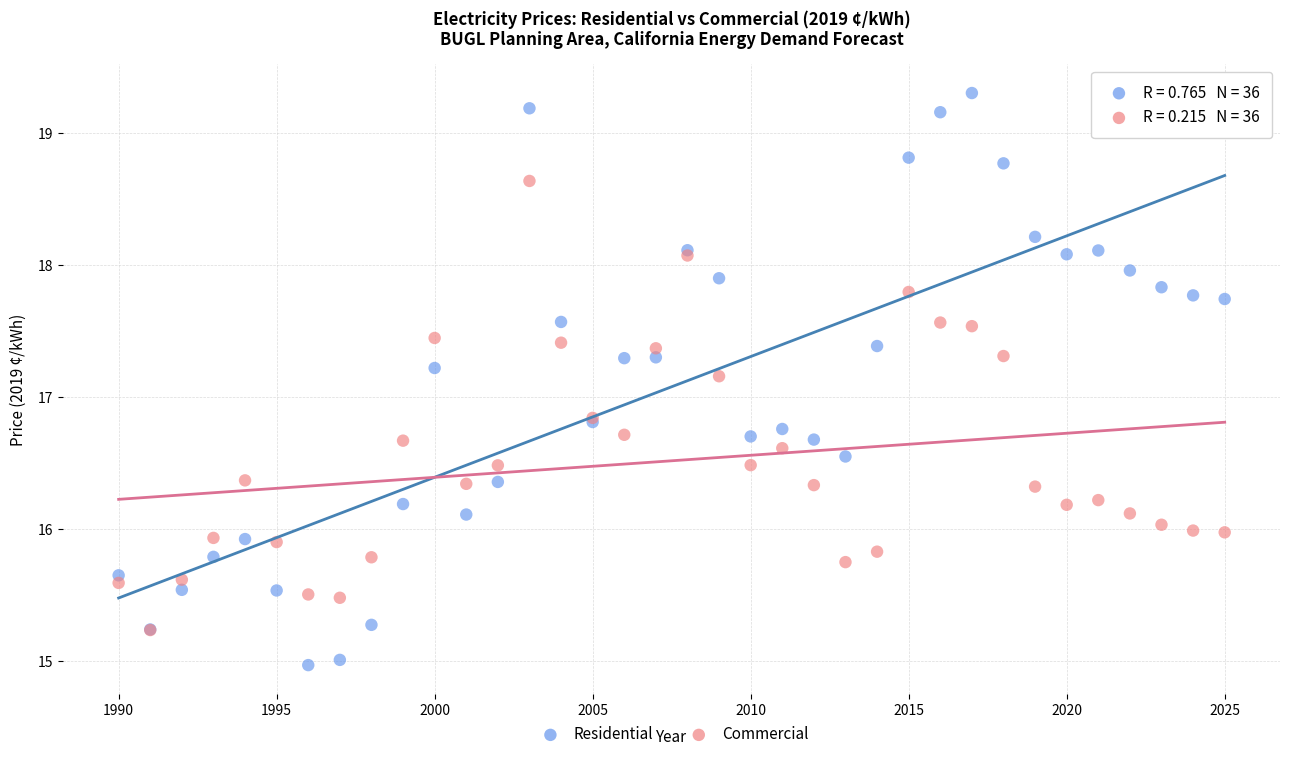

Which series contains the lowest Y value?

Residential